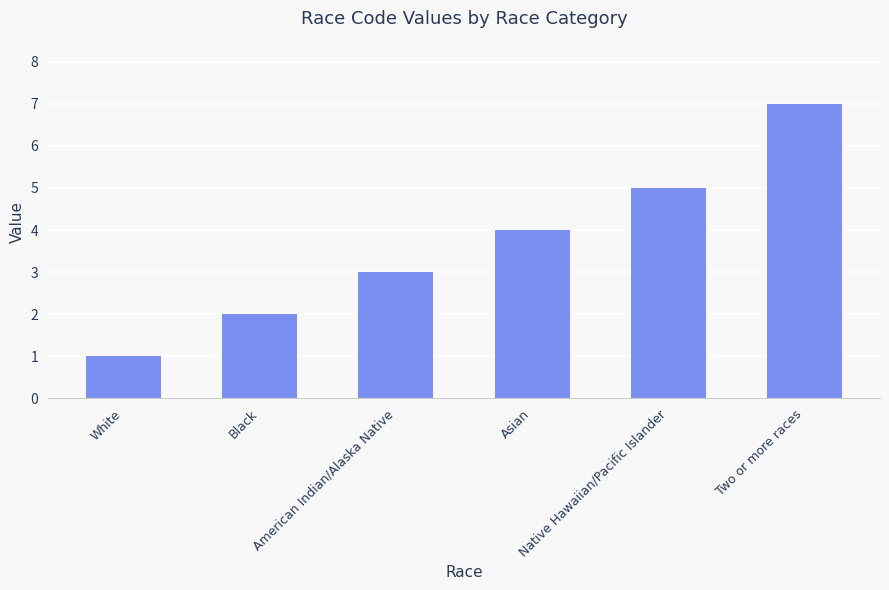

At which category does the chart reach its peak across all series?

Two or more races